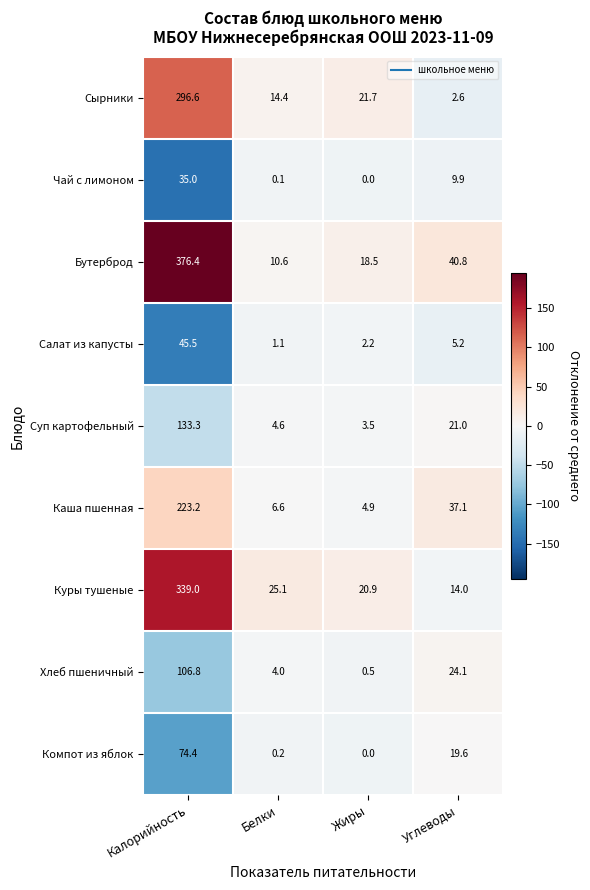

At which category is the sum across all series the highest?

Калорийность